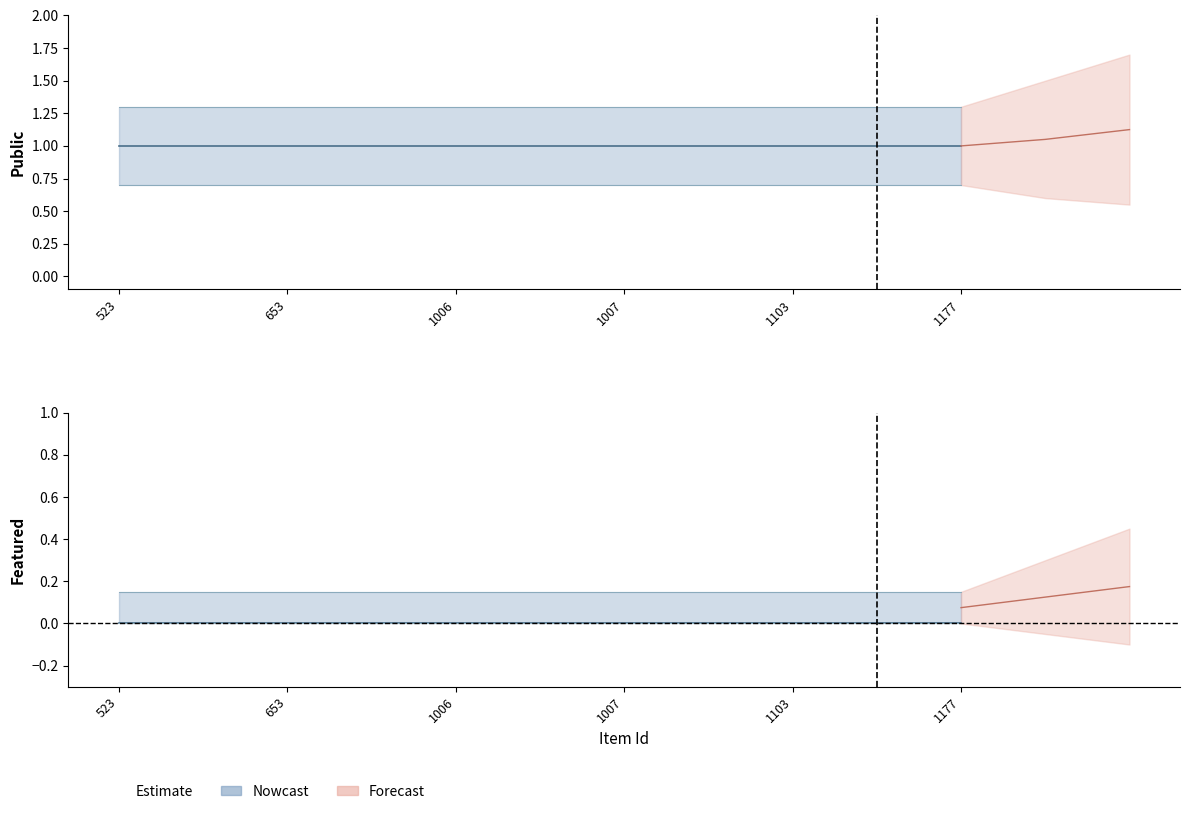

At which label is public closest to 1?

523